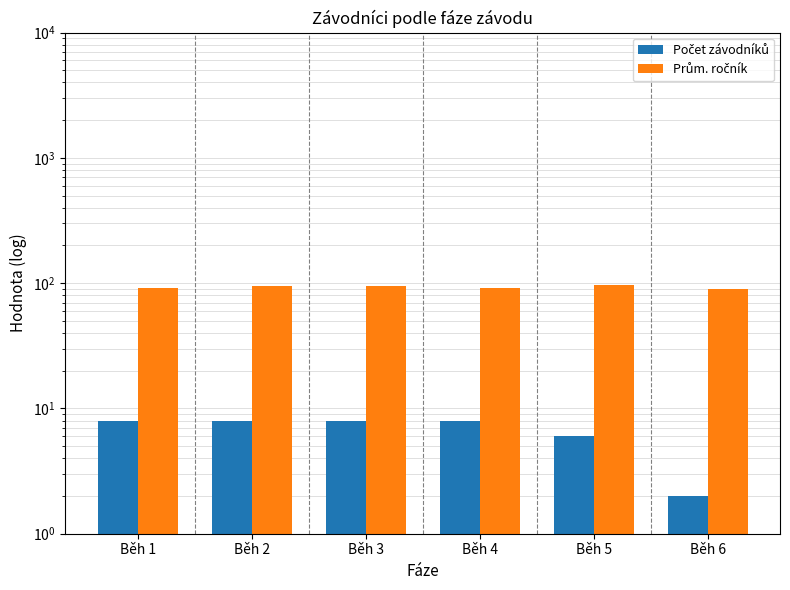

Reading right to left, what are all the values shown in this chart?

Počet závodníků: 2.0	6.0	8.0	8.0	8.0	8.0
Prům. ročník: 90.5	96.5	91.6	94.8	94.5	92.2